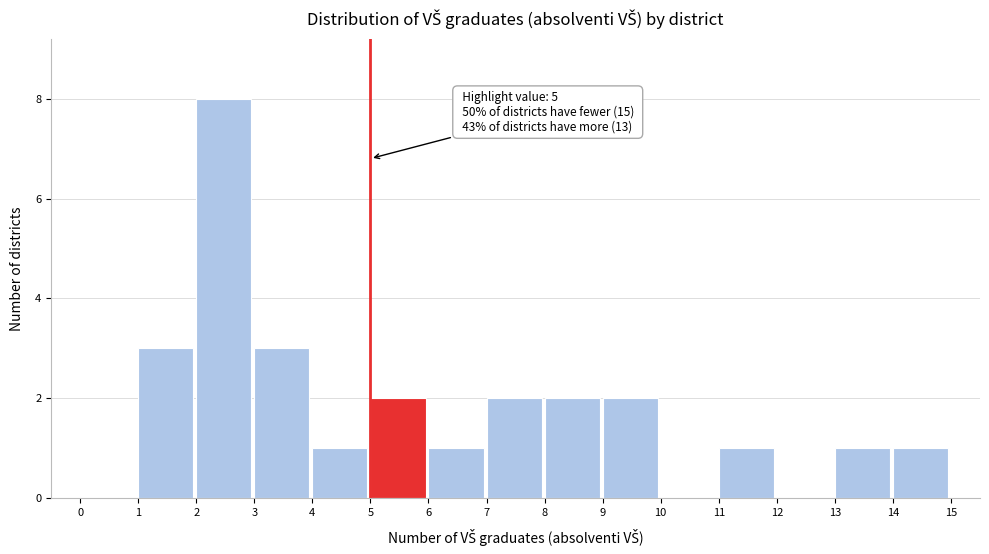

Over which range of the x-axis is the bar tallest?

2 to 3